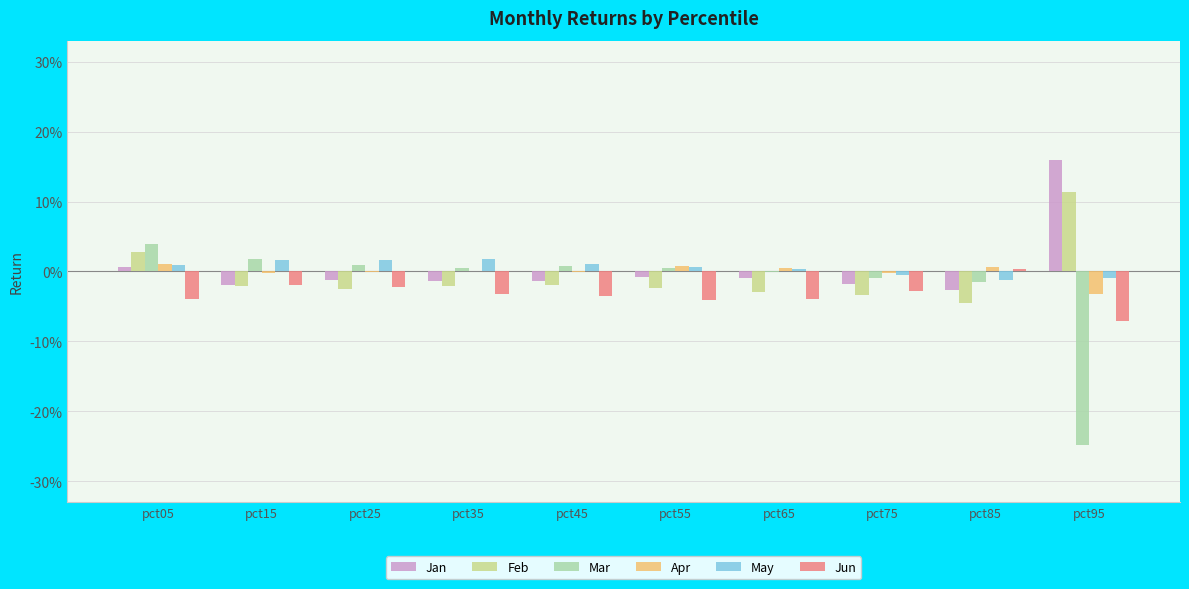

Reading left to right, transcribe all the data shown in this chart.

Jan: pct05=0.0	pct15=-0.0	pct25=-0.0	pct35=-0.0	pct45=-0.0	pct55=-0.0	pct65=-0.0	pct75=-0.0	pct85=-0.0	pct95=0.2
Feb: pct05=0.0	pct15=-0.0	pct25=-0.0	pct35=-0.0	pct45=-0.0	pct55=-0.0	pct65=-0.0	pct75=-0.0	pct85=-0.0	pct95=0.1
Mar: pct05=0.0	pct15=0.0	pct25=0.0	pct35=0.0	pct45=0.0	pct55=0.0	pct65=-0.0	pct75=-0.0	pct85=-0.0	pct95=-0.2
Apr: pct05=0.0	pct15=-0.0	pct25=-0.0	pct35=0.0	pct45=-0.0	pct55=0.0	pct65=0.0	pct75=-0.0	pct85=0.0	pct95=-0.0
May: pct05=0.0	pct15=0.0	pct25=0.0	pct35=0.0	pct45=0.0	pct55=0.0	pct65=0.0	pct75=-0.0	pct85=-0.0	pct95=-0.0
Jun: pct05=-0.0	pct15=-0.0	pct25=-0.0	pct35=-0.0	pct45=-0.0	pct55=-0.0	pct65=-0.0	pct75=-0.0	pct85=0.0	pct95=-0.1